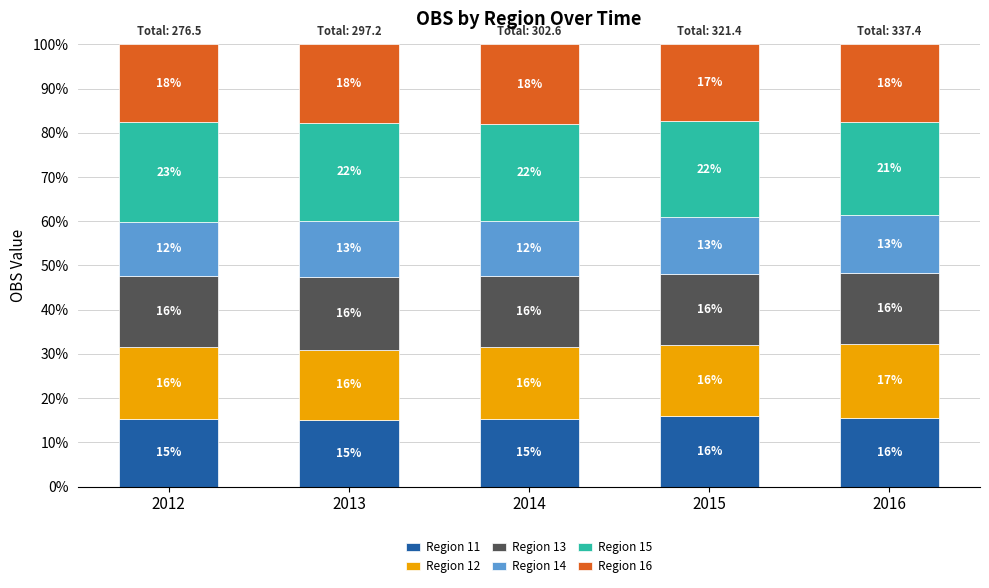

Are the bars grouped side by side (vs. stacked)?

No